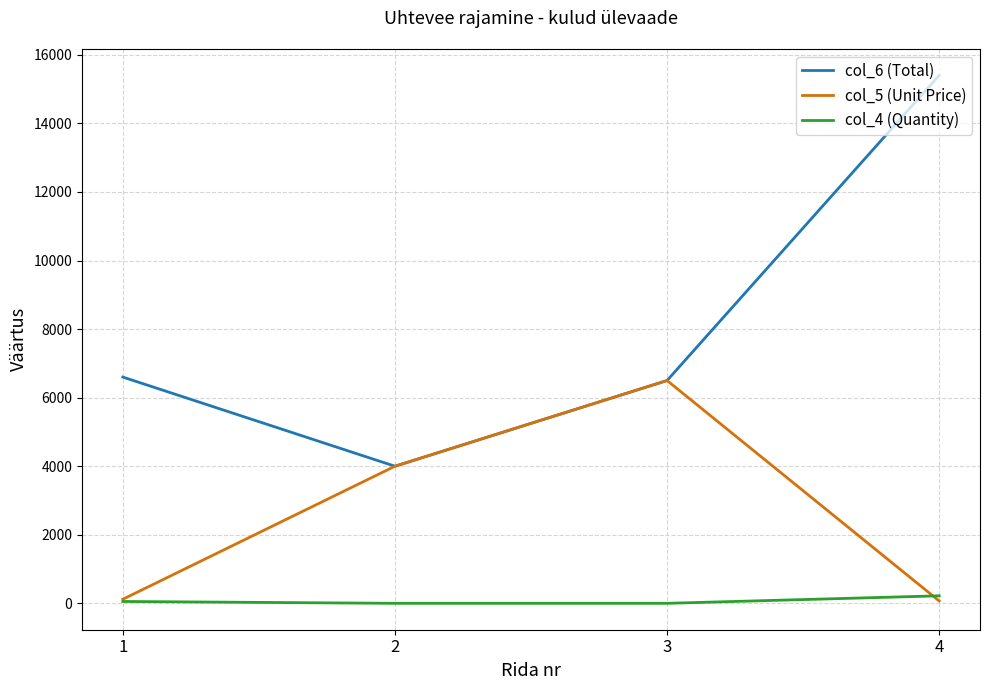

How many lines are shown in the chart?

3